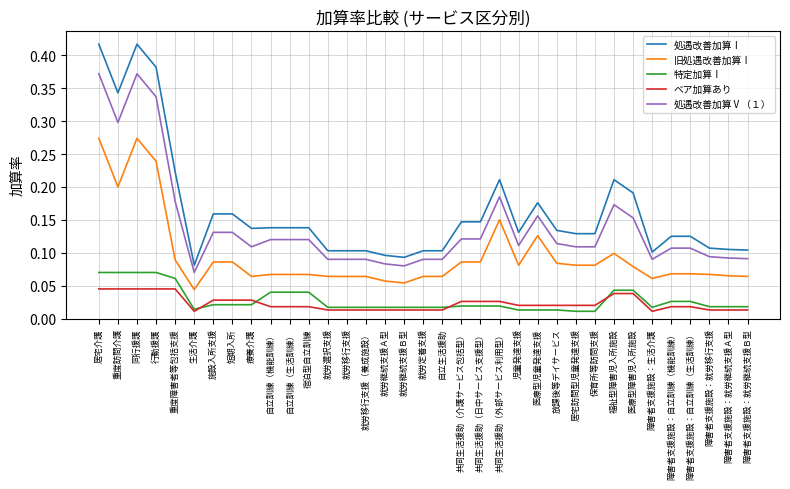

Which series has the widest spread of values?

処遇改善加算Ⅰ